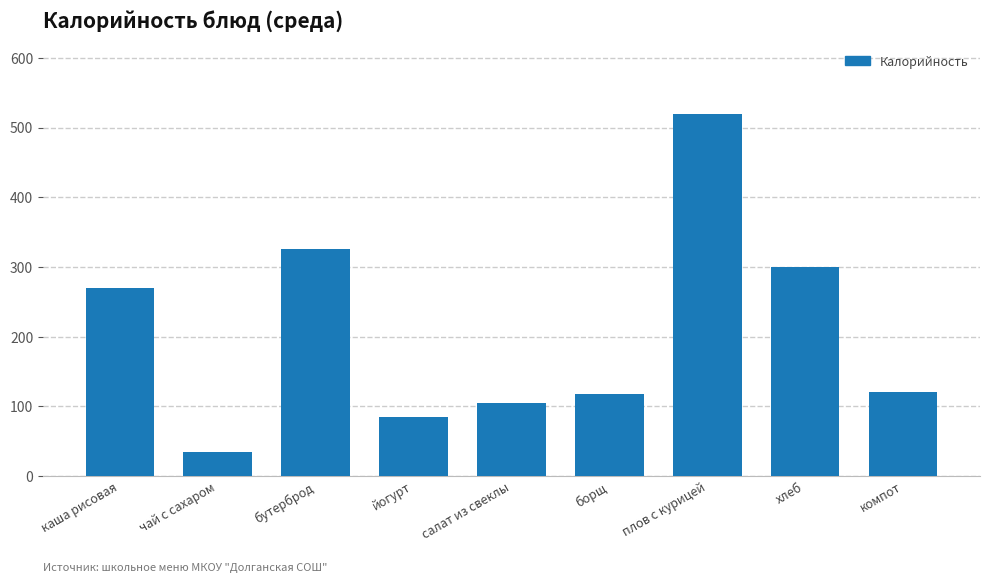

What is the average value?

209